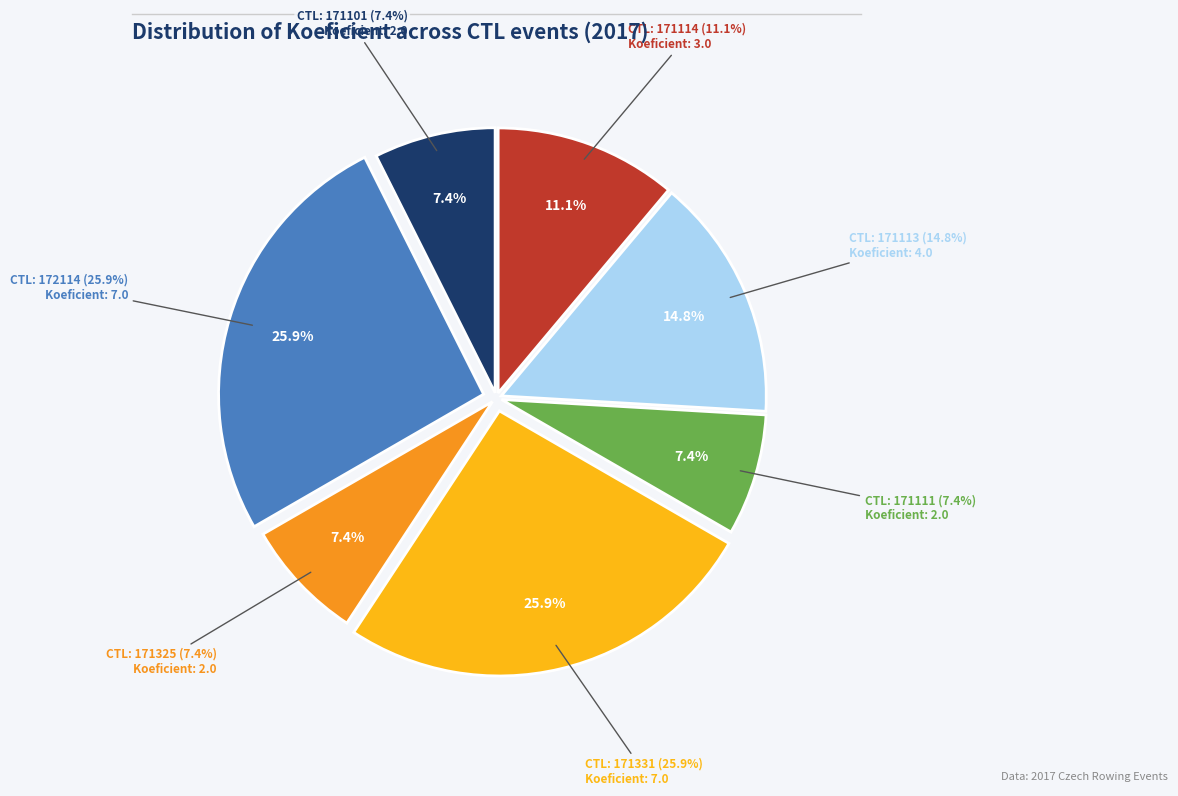

Is it true that 171101 is 1% of the pie?

False